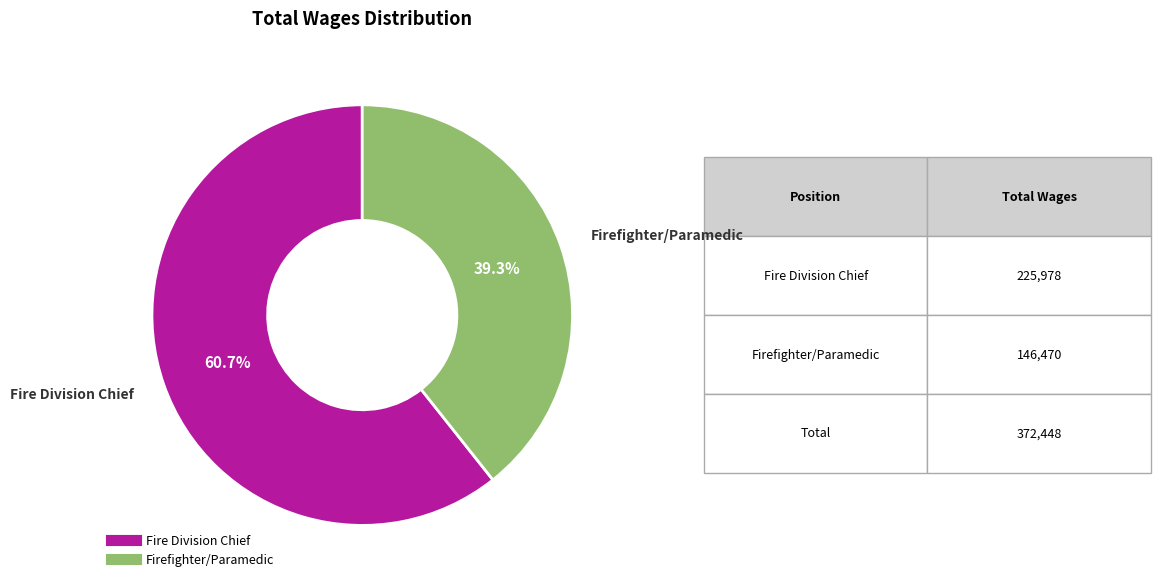

To the nearest percent, what is the difference between the Fire Division Chief and Firefighter/Paramedic slice percentages?

21%